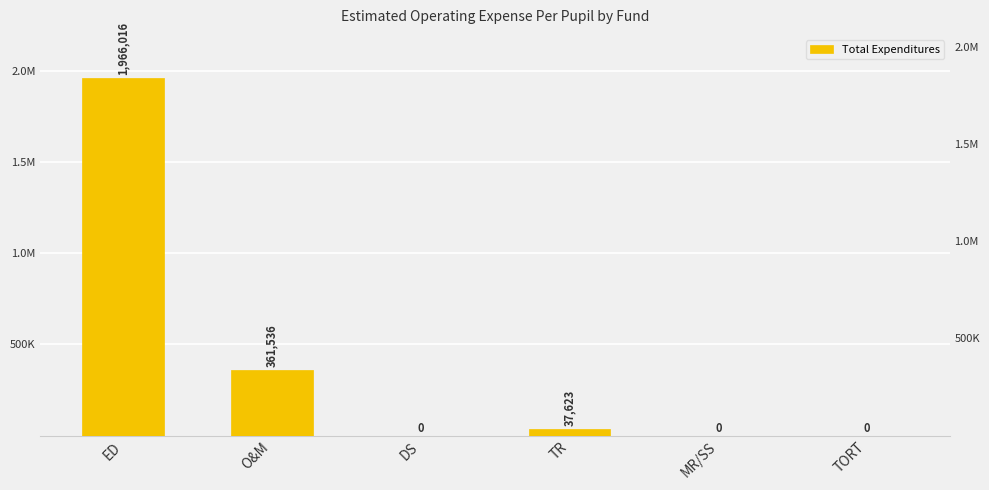

The chart shows a value of 0 at MR/SS. True or false?

True